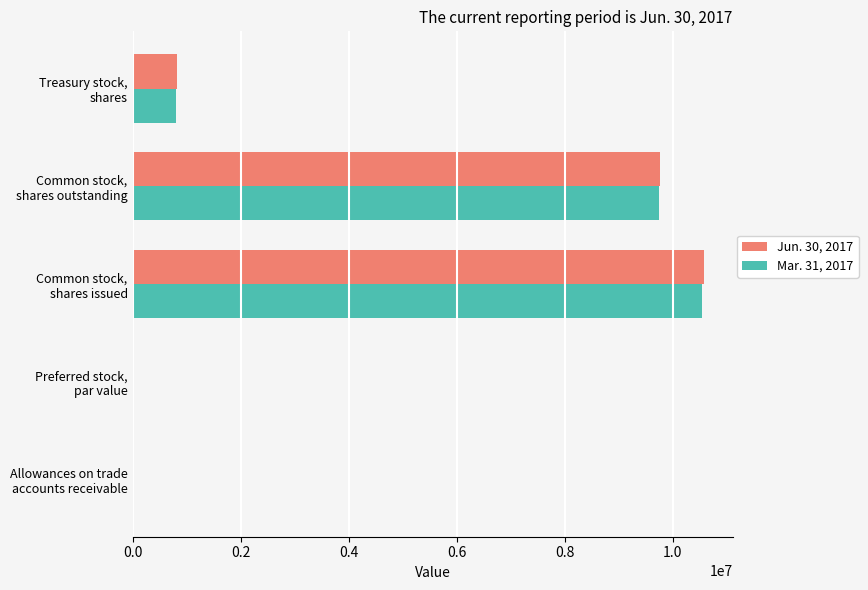

What is the maximum value shown in the chart?

10580000